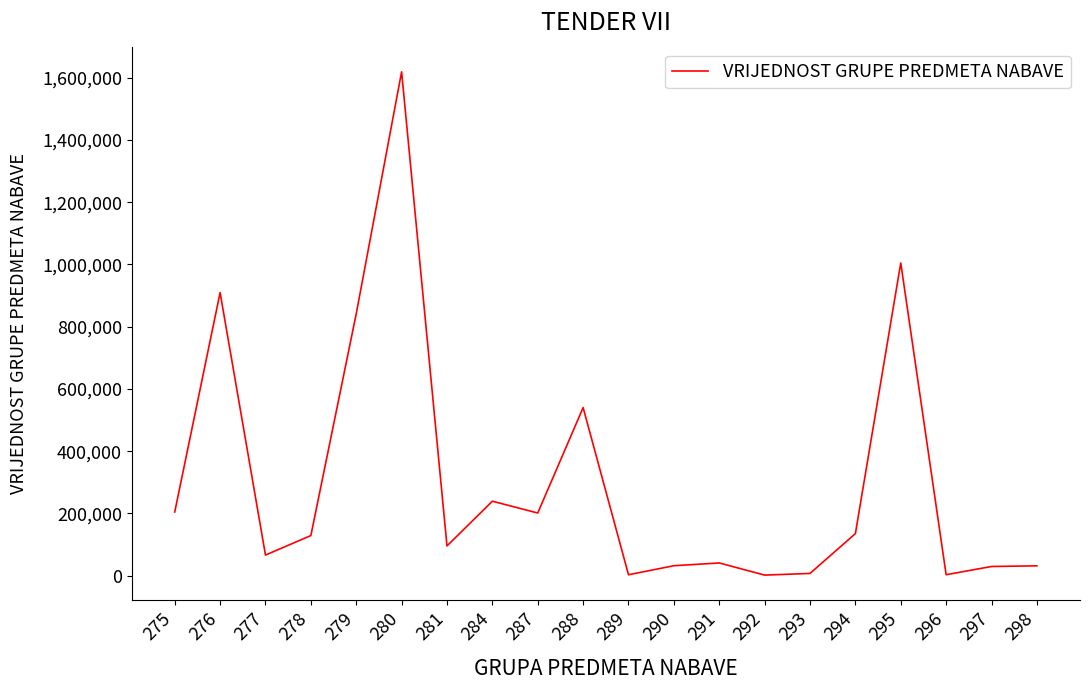

Is it true that the value at 284 is 362625.3?

False